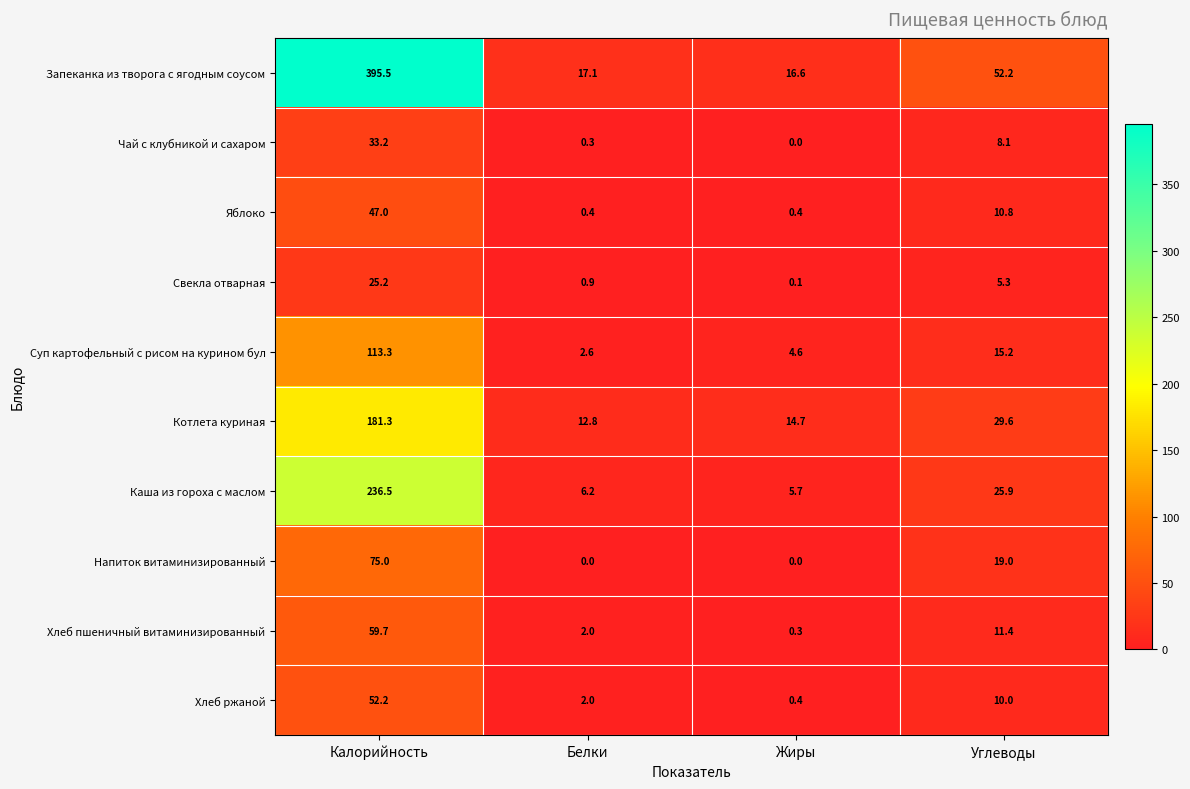

Which series changed the most between Белки and Углеводы?

Запеканка из творога с ягодным соусом